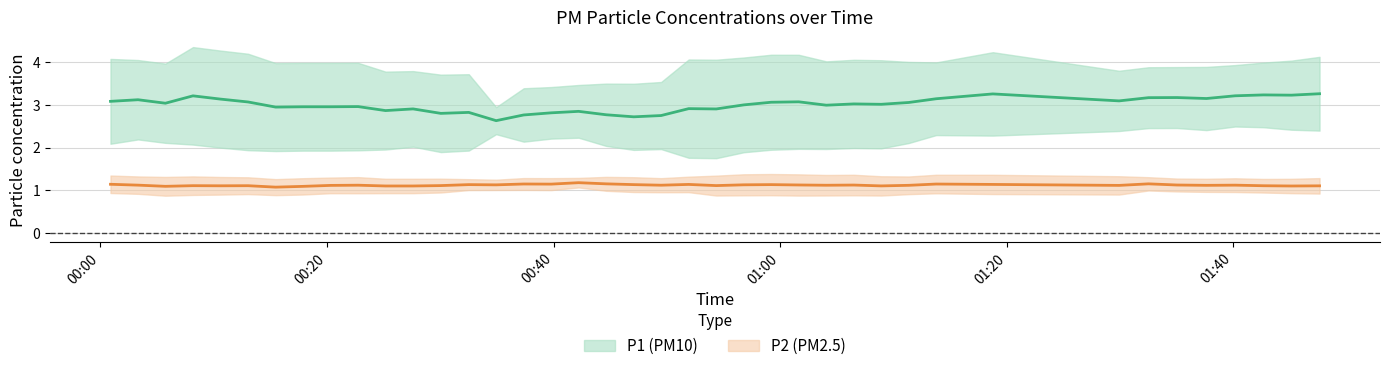

Is this an area chart (filled region under the line)?

No